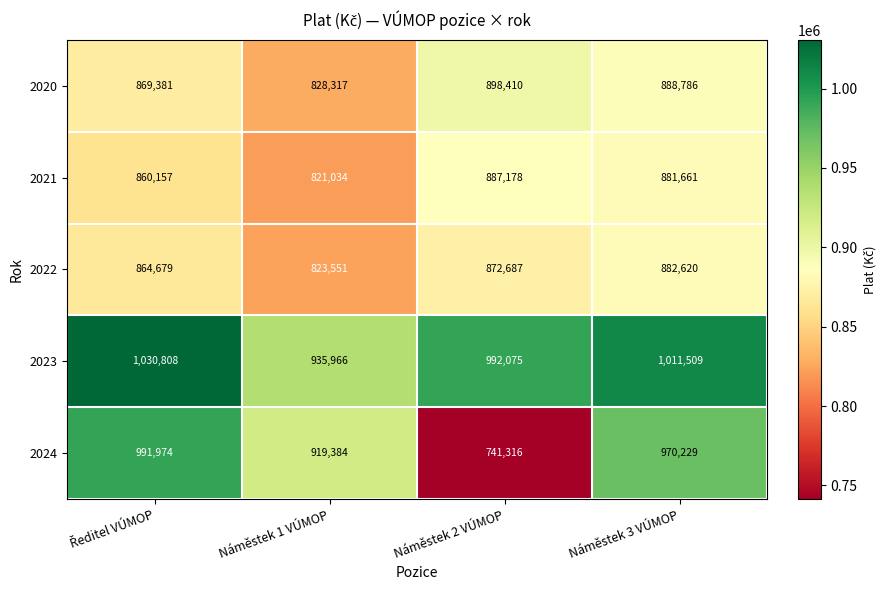

What is the average value of the 2021 series?

862508